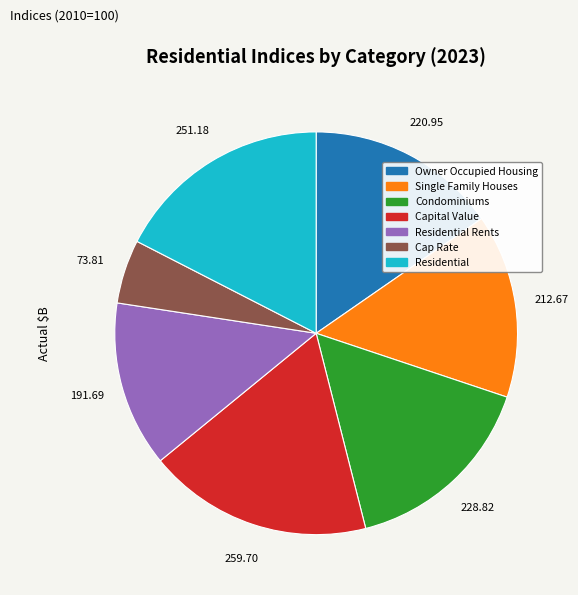

Is there any slice that represents more than half of the pie?

No